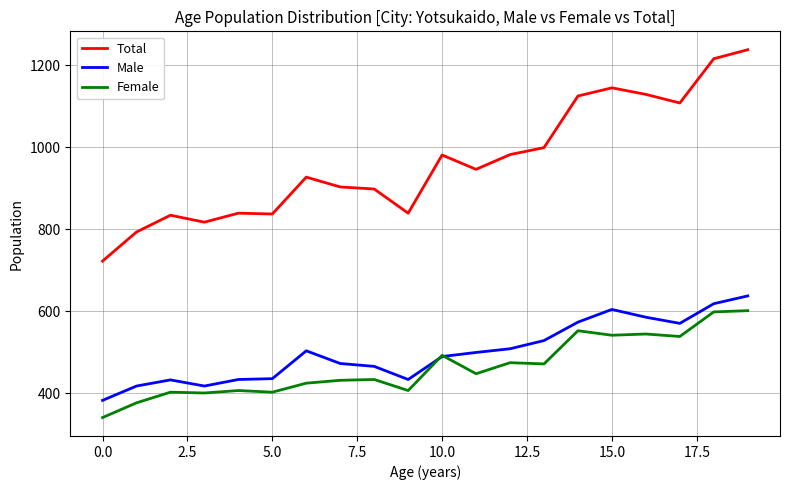

Which series has the widest spread of values?

Total